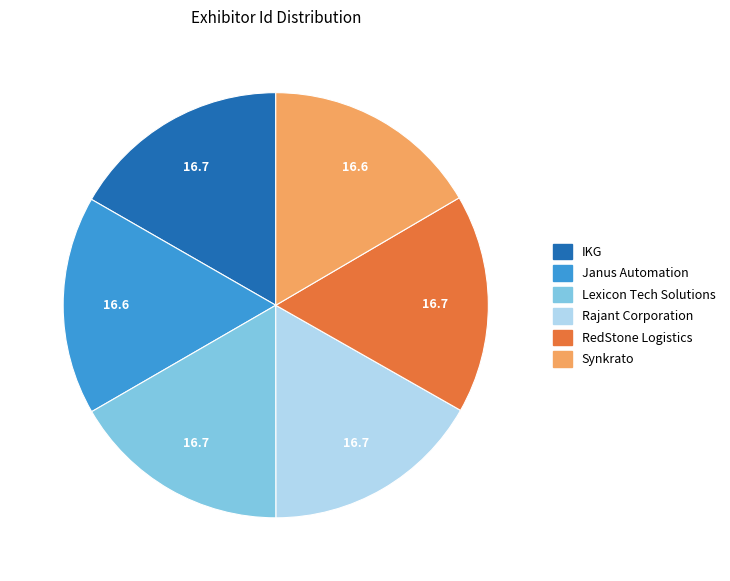

Does Lexicon Tech Solutions represent more than half of the total?

No